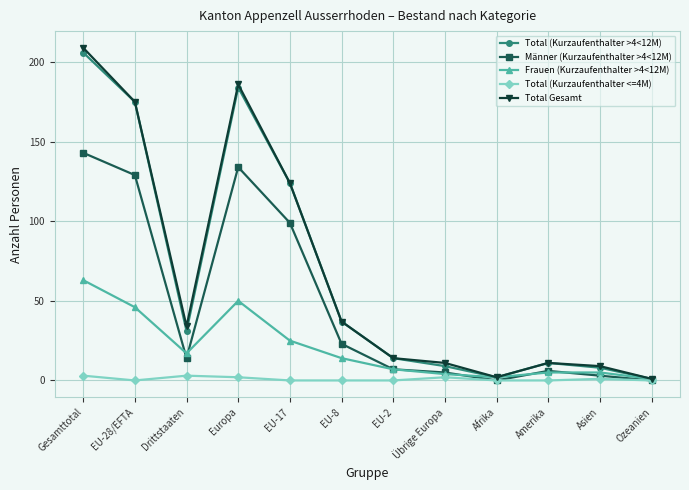

What position from the right is EU-8?

7